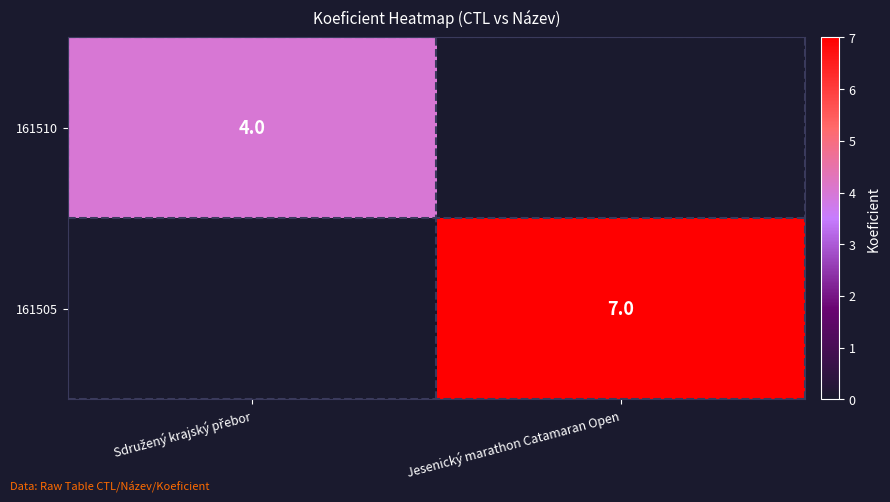

The 161505 series shows 7 at Jesenický marathon Catamaran Open. True or false?

True